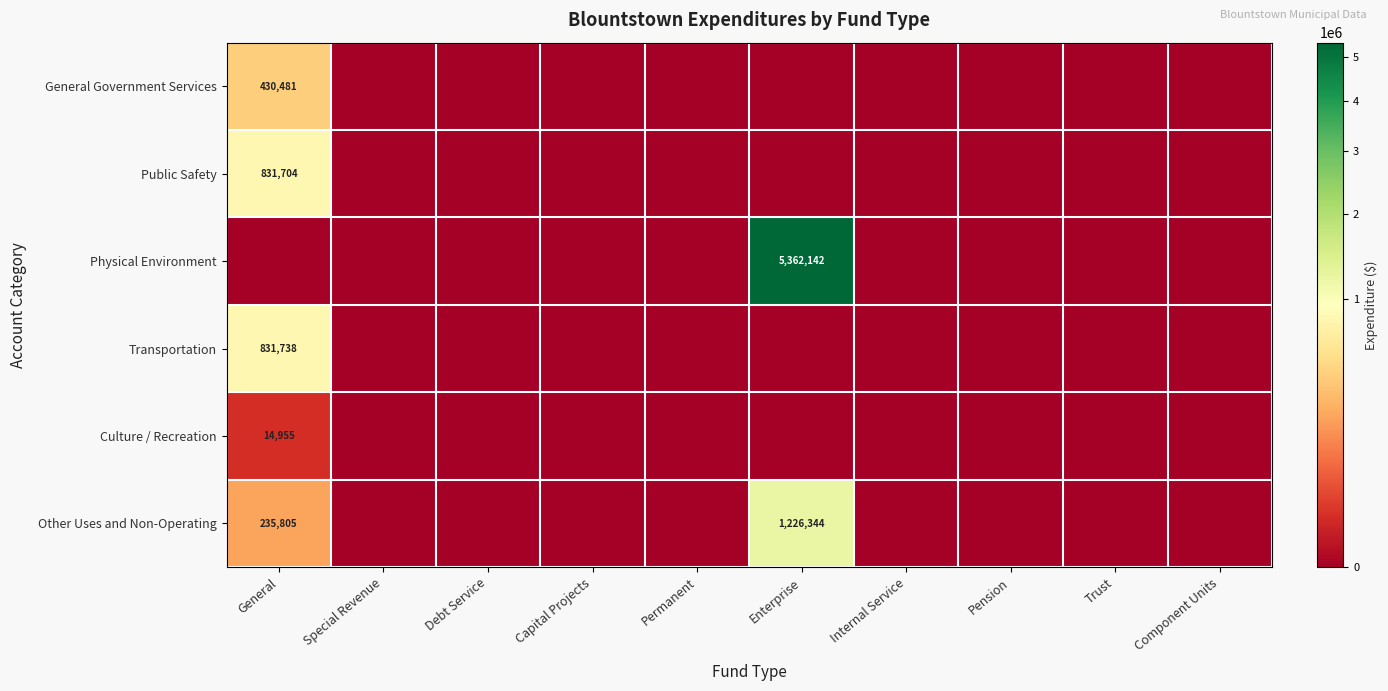

How many series are shown in this chart?

6